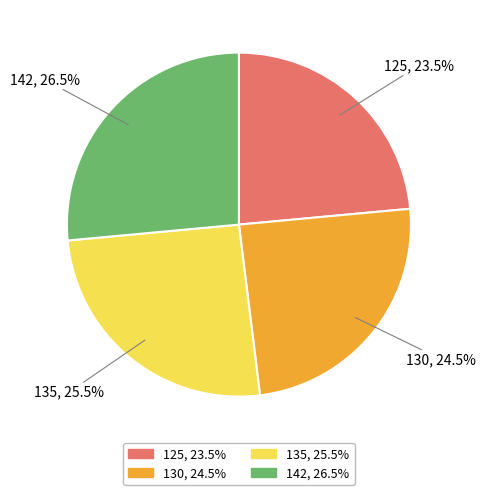

Which category has the biggest portion of the pie?

142